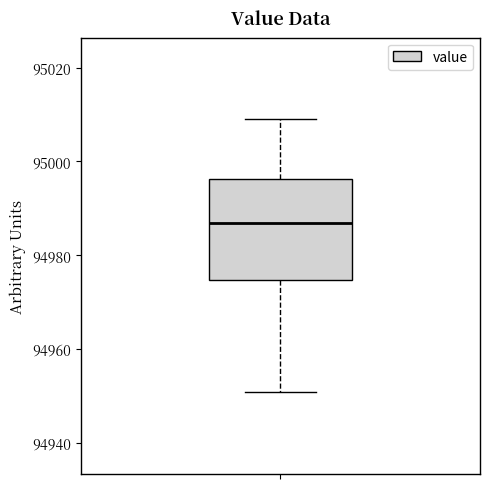

Transcribe this box plot: give where the median line is, the range the box spans, and where the two whiskers end, as read against the y-axis. The values are not printed on the chart, so give them approximately, as read against the axis.

median 94986, box 94974 to 94996, whiskers 94950 to 95008